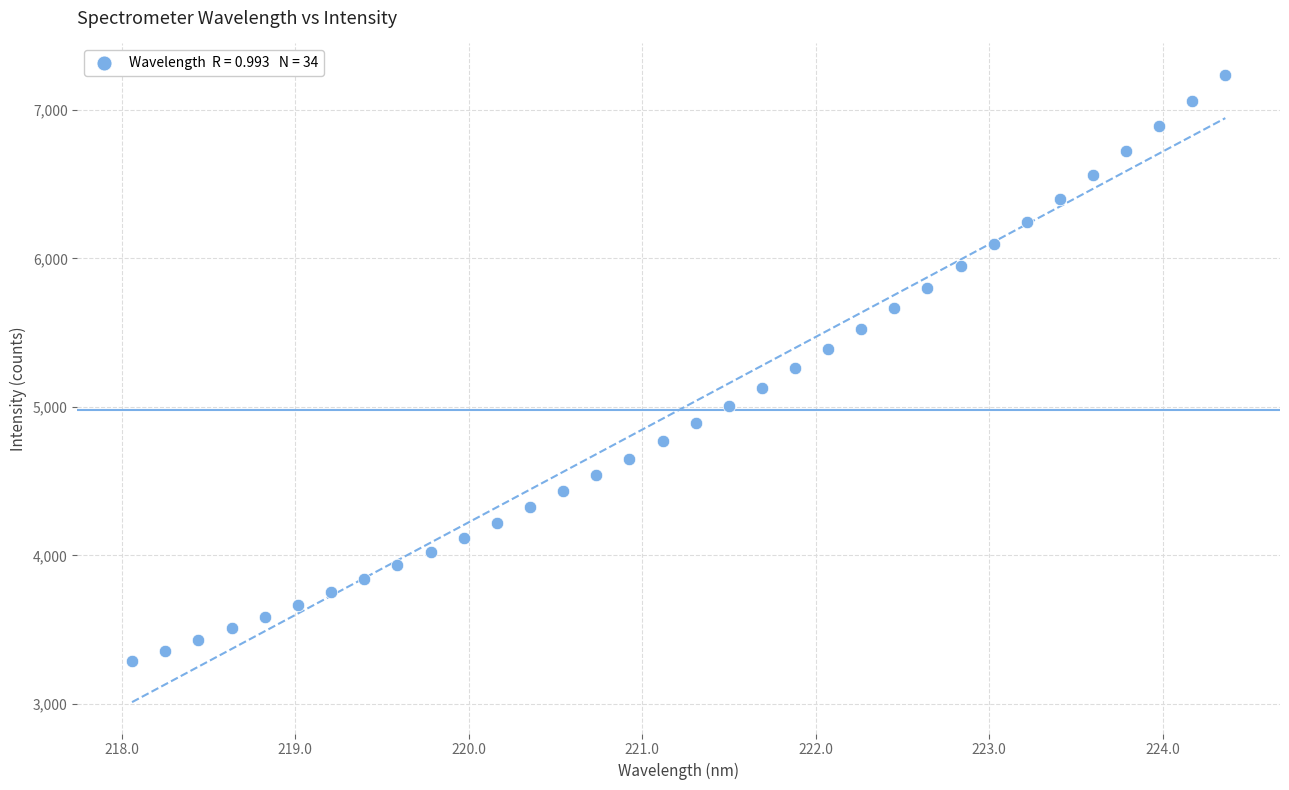

What is the range of Y values (max minus min)?

3950.2